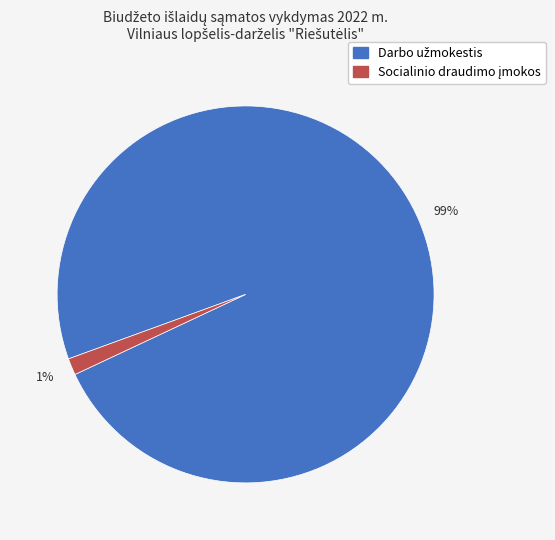

Does any single category account for the majority?

Yes